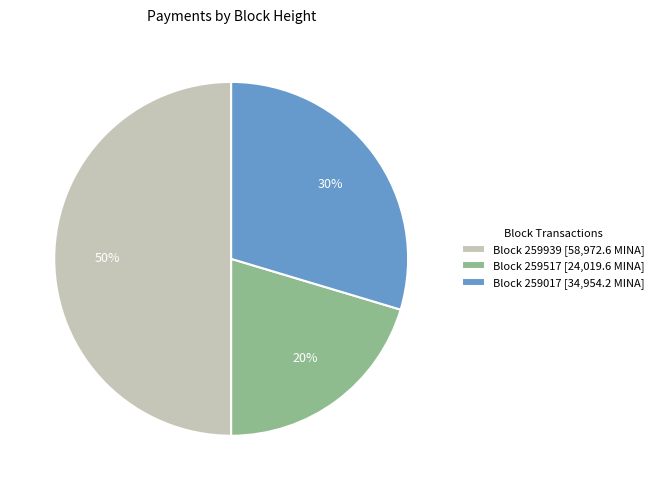

Does Block 259517 [24,019.6 MINA] represent more than half of the total?

No